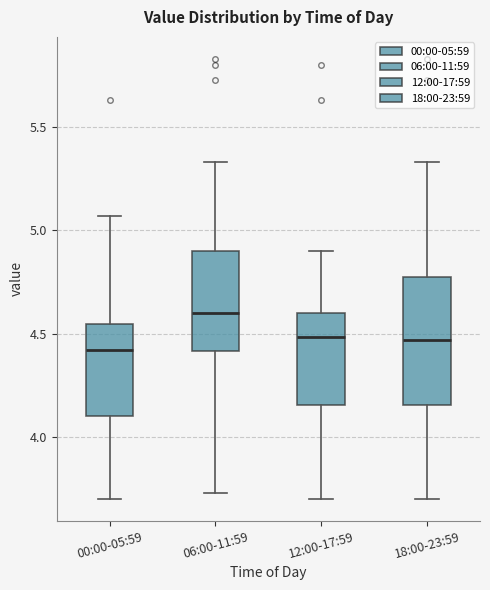

Where does the upper whisker of the box for 00:00-05:59 end on the y-axis? The values are not printed on the chart, so give them approximately, as read against the axis.

5.05